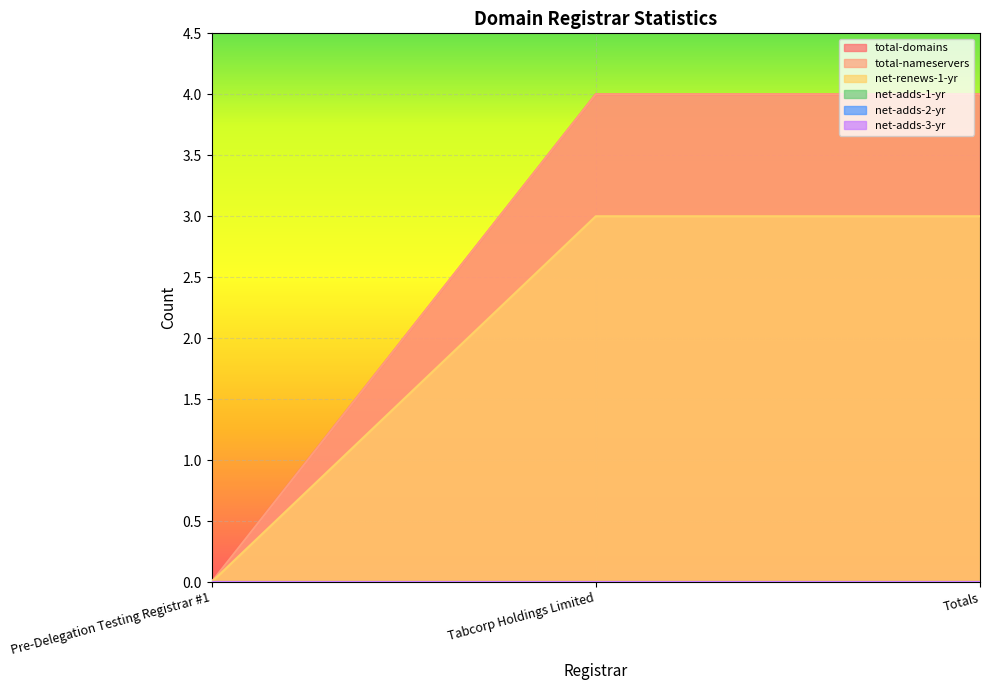

At which label is total-domains closest to 2?

Pre-Delegation Testing Registrar #1